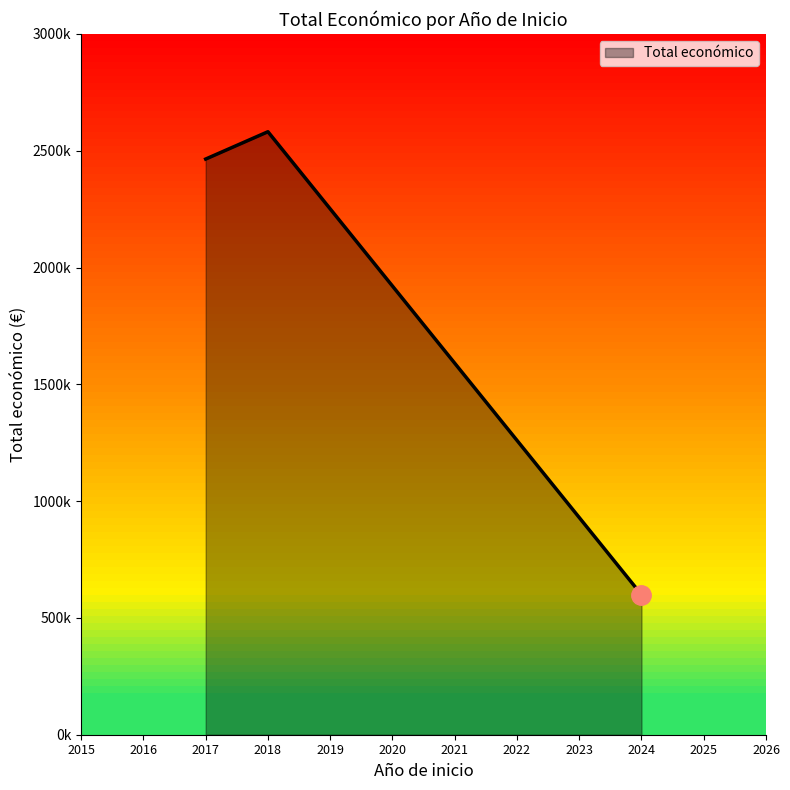

Does the chart have visible grid lines?

No